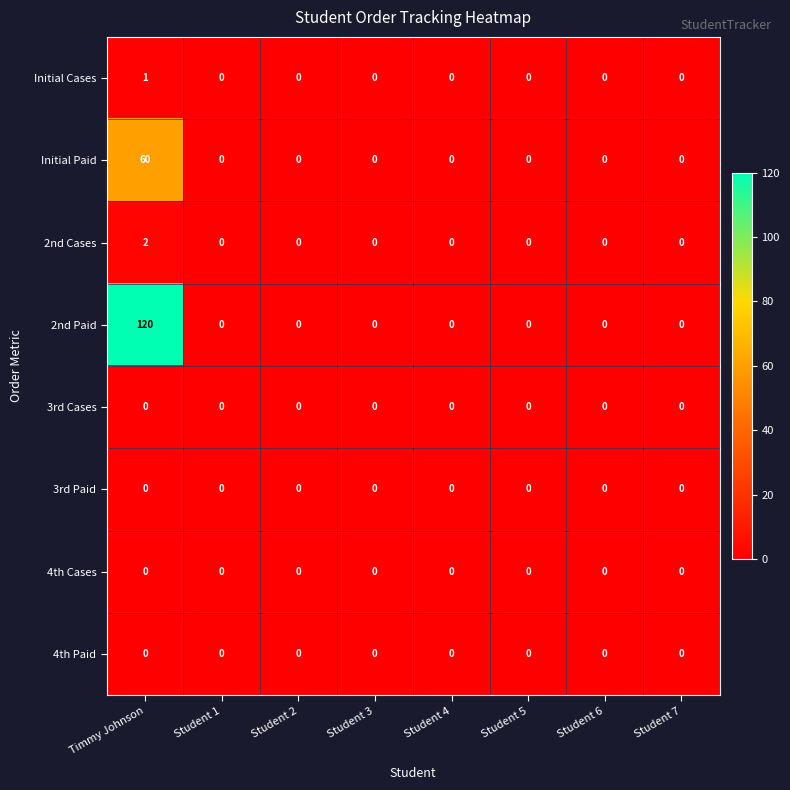

Which series has the largest total across all categories?

2nd Paid